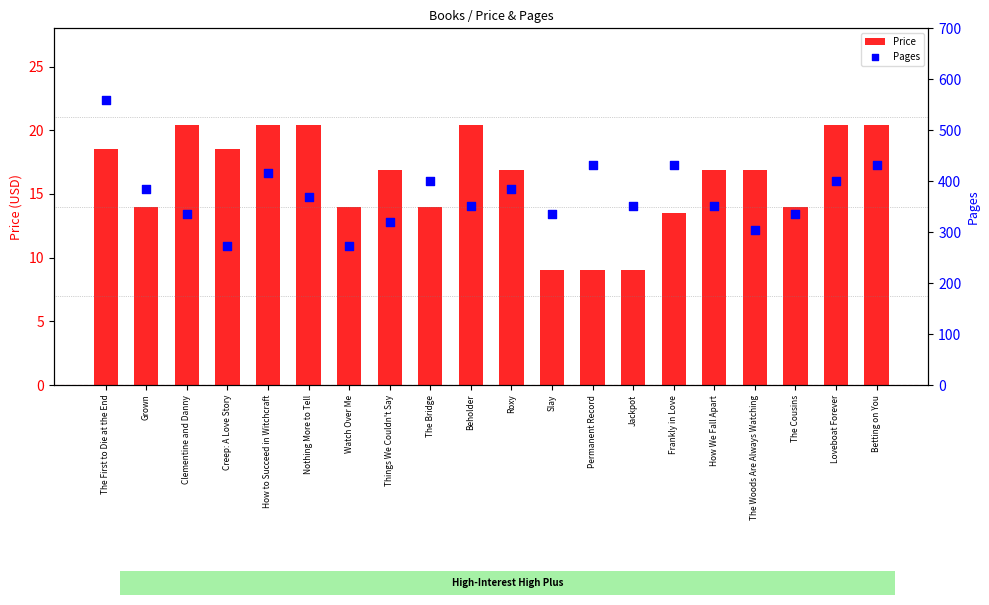

Is the value of Pages at Grown greater than the value of Price at Betting on You?

Yes